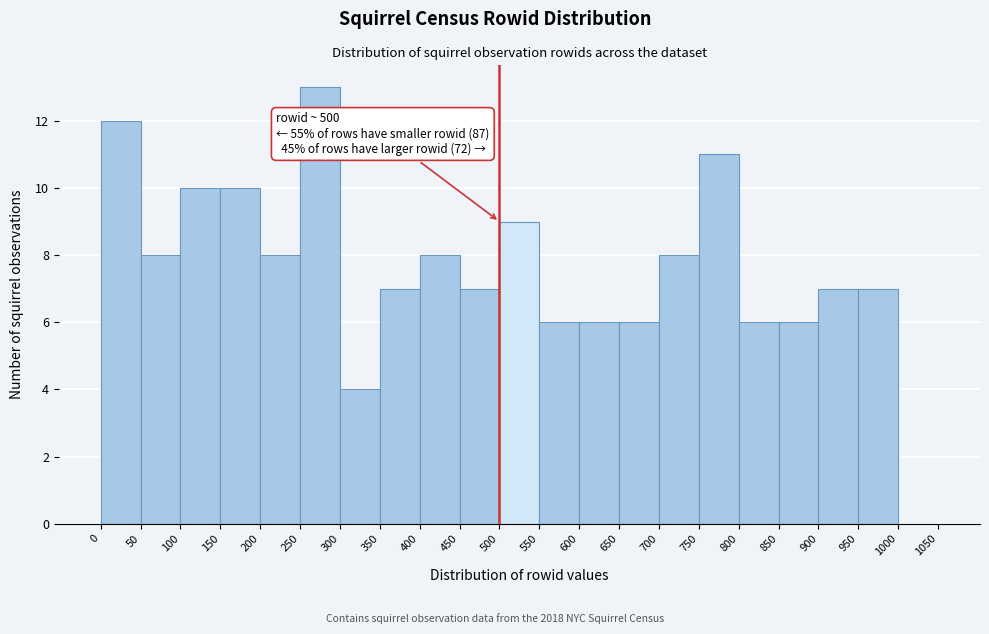

Which range on the x-axis has the tallest bar?

250 to 300